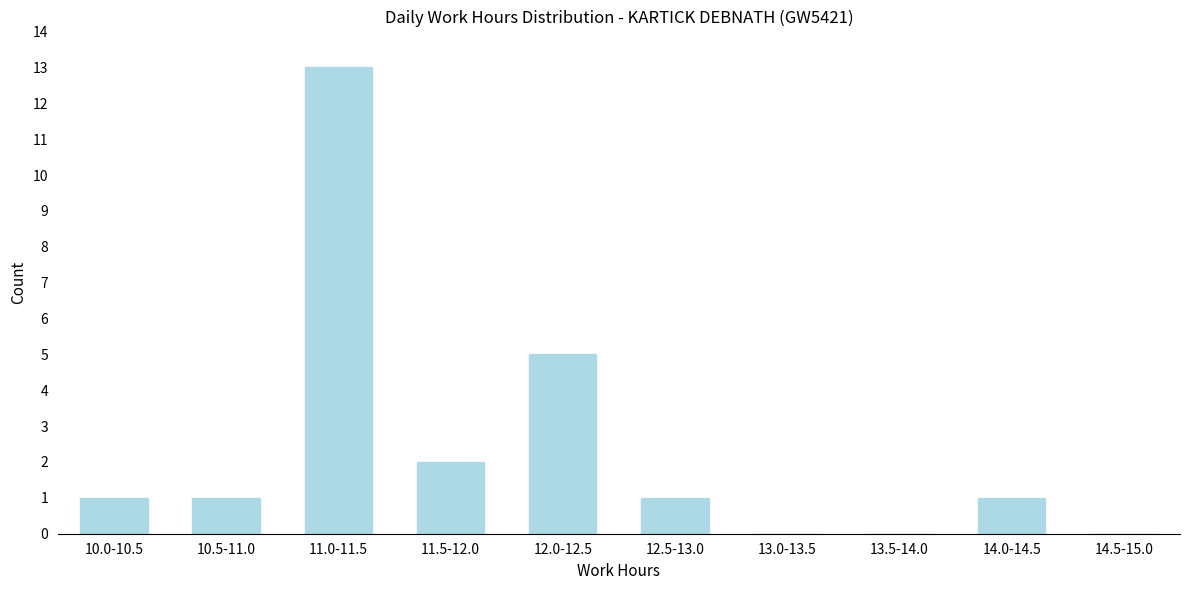

Reading left to right, what are all the values shown in this chart?

10.0-10.5=1	10.5-11.0=1	11.0-11.5=13	11.5-12.0=2	12.0-12.5=5	12.5-13.0=1	13.0-13.5=0	13.5-14.0=0	14.0-14.5=1	14.5-15.0=0